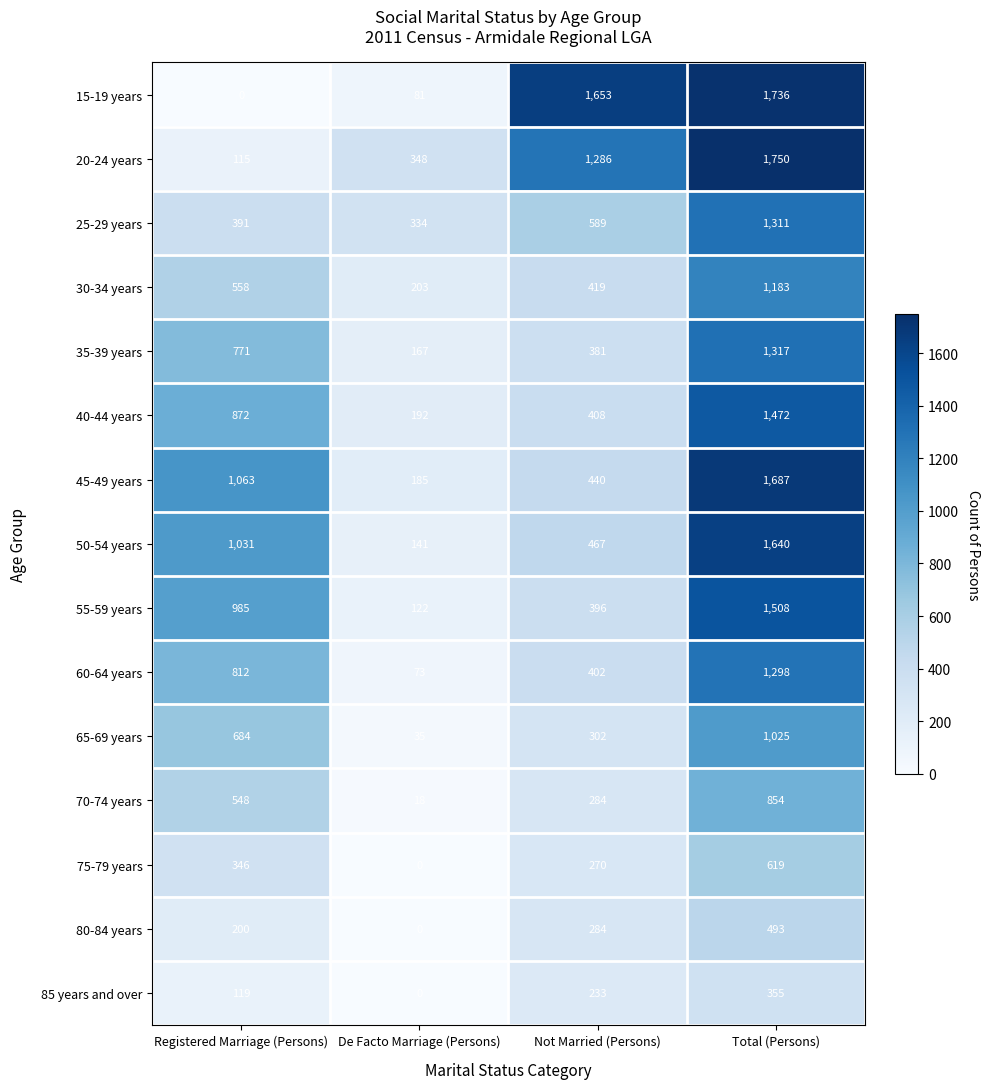

What is the difference between the maximum and second lowest values in the 35-39 years series?

936